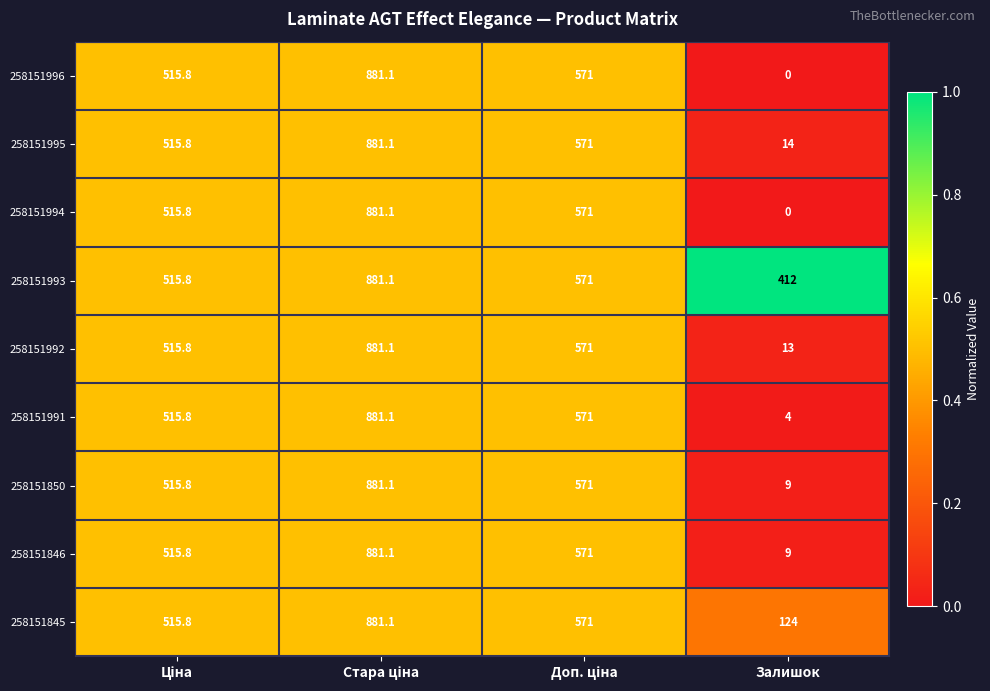

The value of 258151991 at Залишок is 2.0. True or false?

False